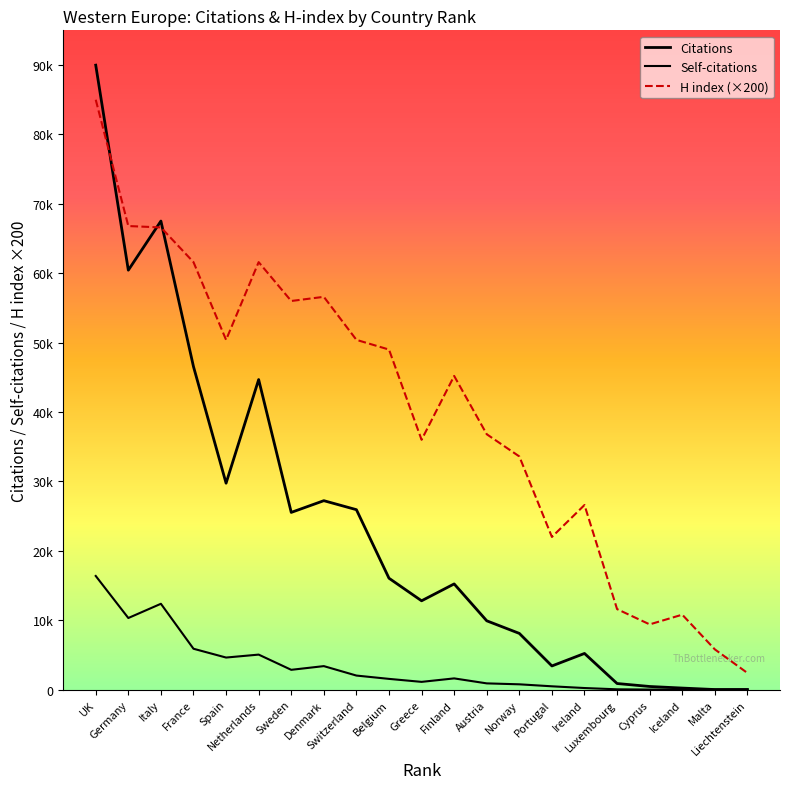

Reading left to right, list all the values displayed in this chart.

Citations: 89981	60438	67519	46541	29746	44677	25536	27226	25929	16052	12799	15231	9916	8101	3411	5212	880	452	225	11	18
Self-citations: 16377	10318	12369	5890	4622	5046	2853	3387	2026	1548	1117	1618	900	765	478	230	45	10	4	8	0
H index (×200): 85000	66800	66600	61600	50400	61600	56000	56600	50400	49000	36000	45200	36800	33600	22000	26600	11600	9400	10800	5800	2400